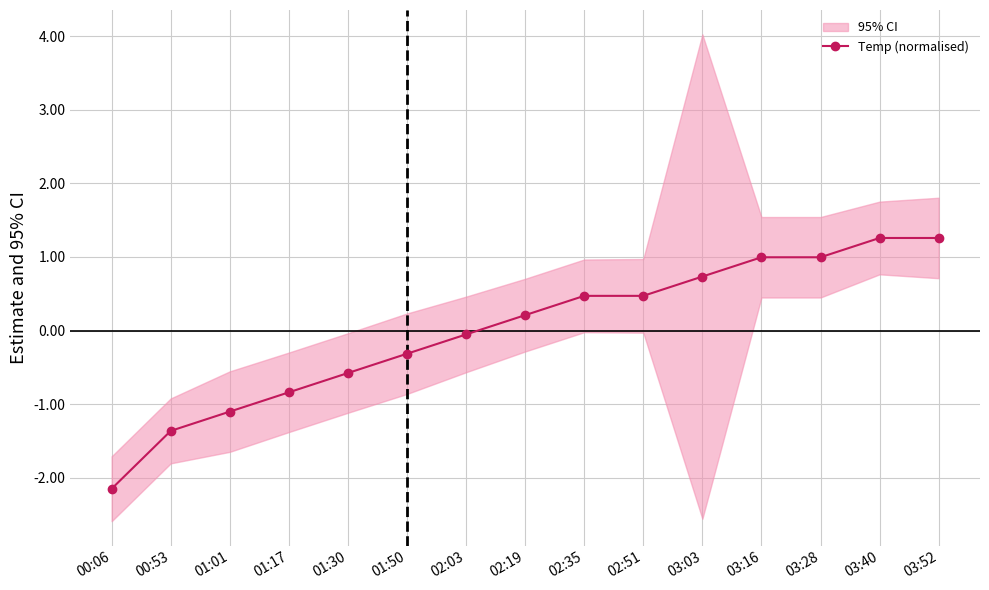

Where does the data first go above 0?

02:19